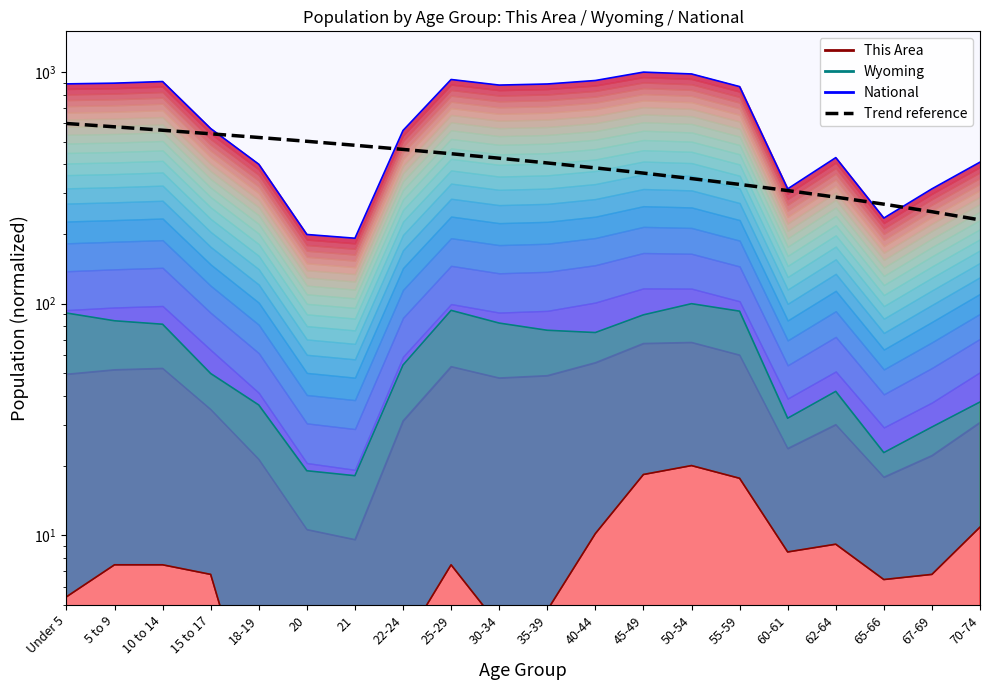

Does the chart have visible grid lines?

No